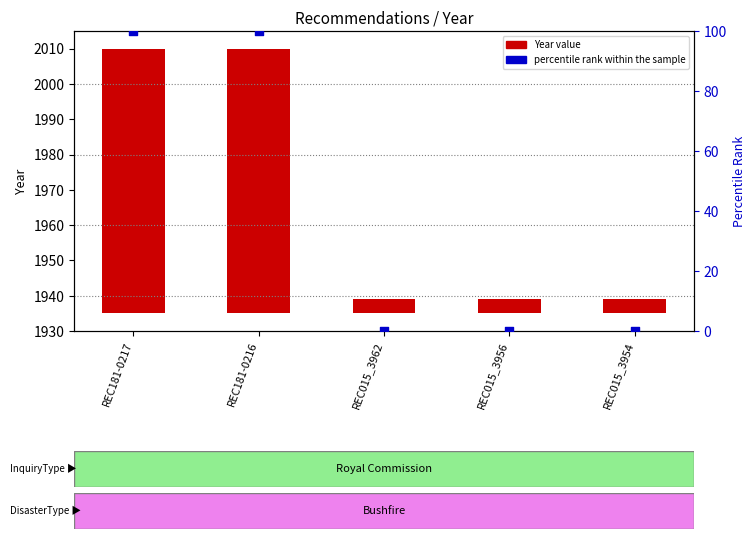

Which series reaches the minimum Y coordinate?

percentile rank within the sample